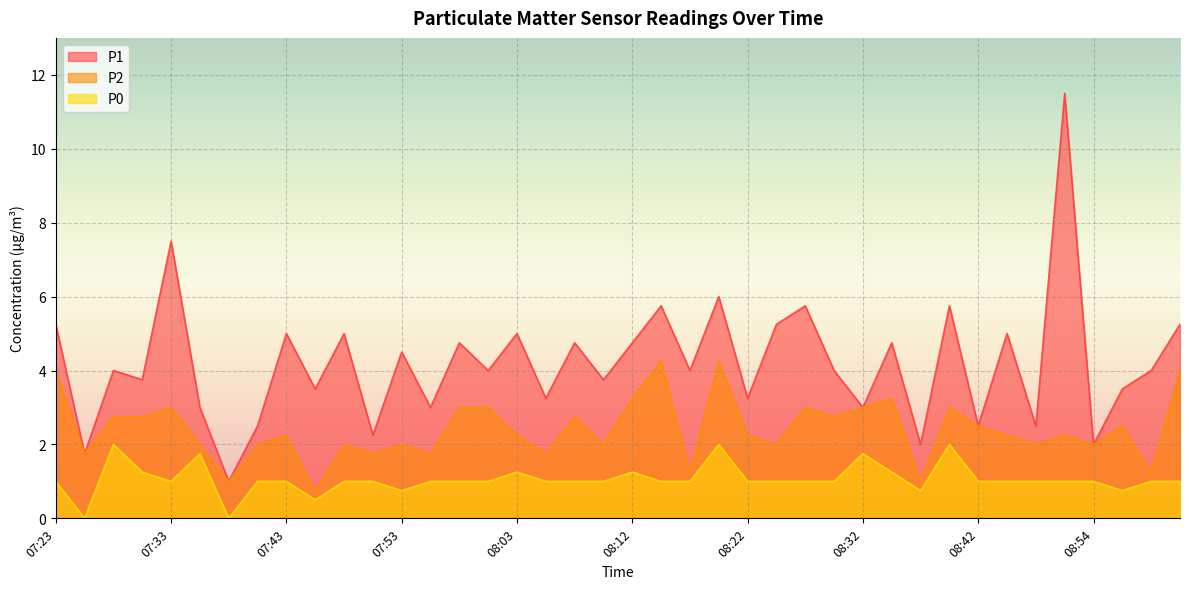

Where is the first local maximum for P2?

07:33